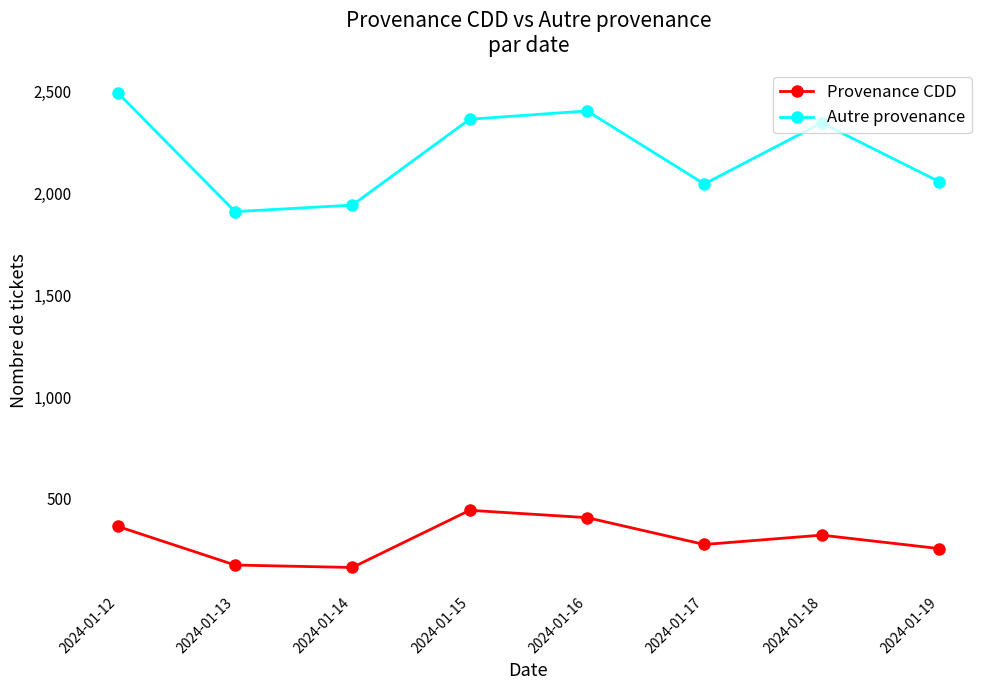

Reading left to right, extract all data points from this chart.

Provenance CDD: 364	174	162	443	407	275	321	255
Autre provenance: 2495	1911	1943	2365	2406	2047	2347	2059